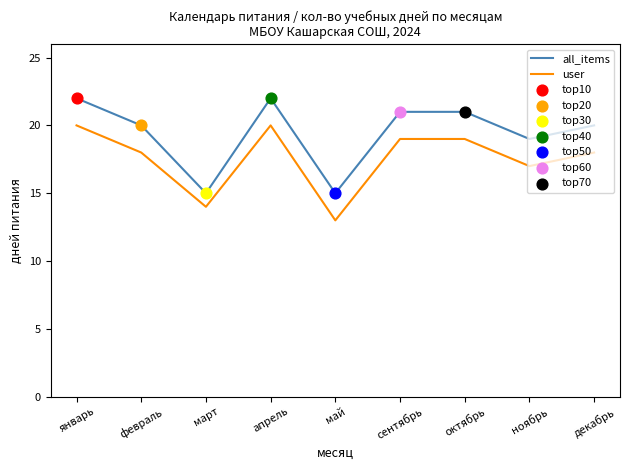

What is the total value across all series at ноябрь?

36